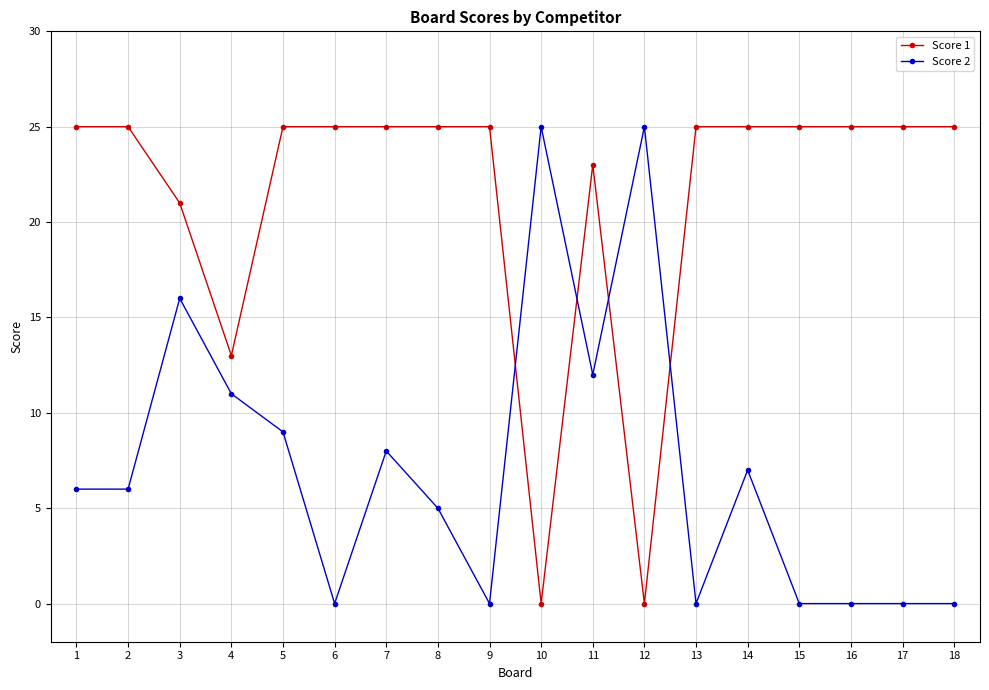

Rank the series at 1 from highest to lowest value.

Score 1, Score 2